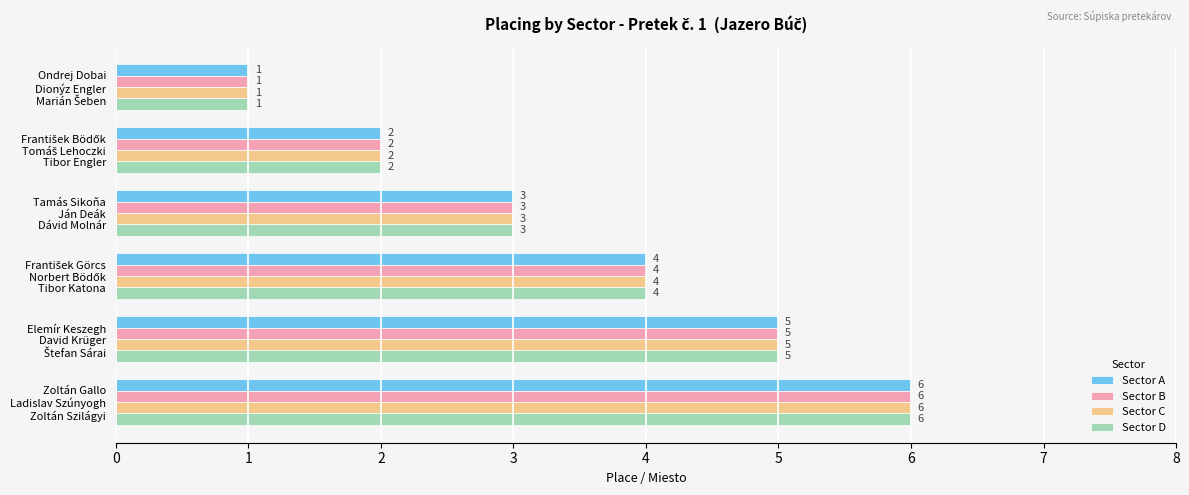

What are all the series names shown in the legend?

Sector A, Sector B, Sector C, Sector D